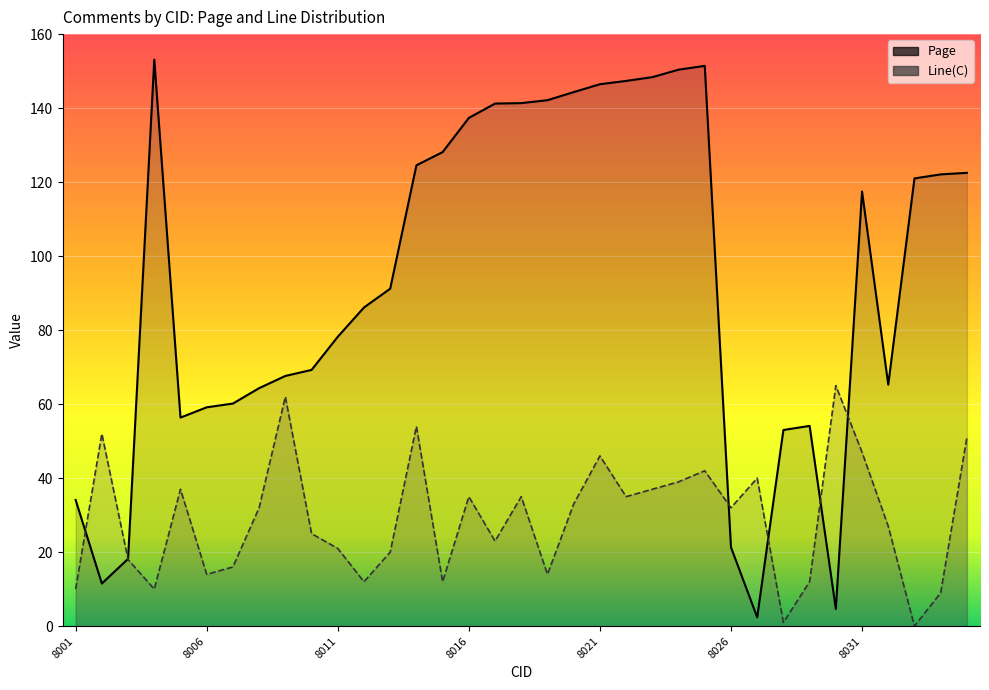

What value does the Page series have at 8008?

64.3